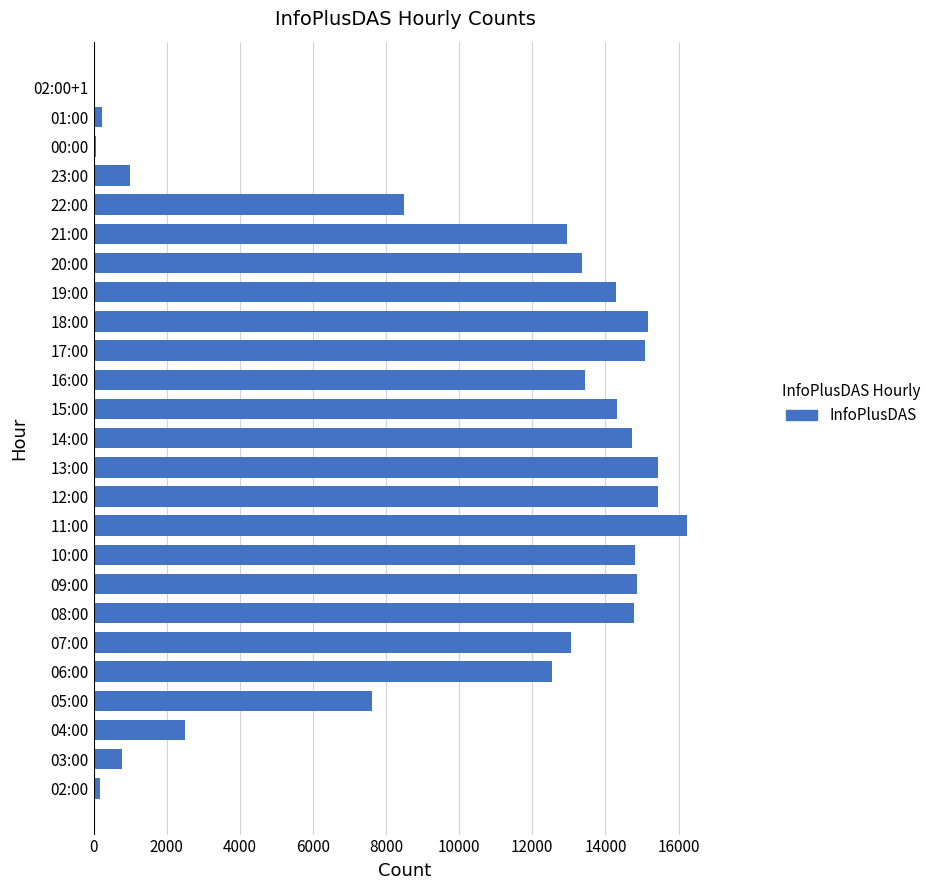

True or false: the data shows 14786 at 08:00.

True